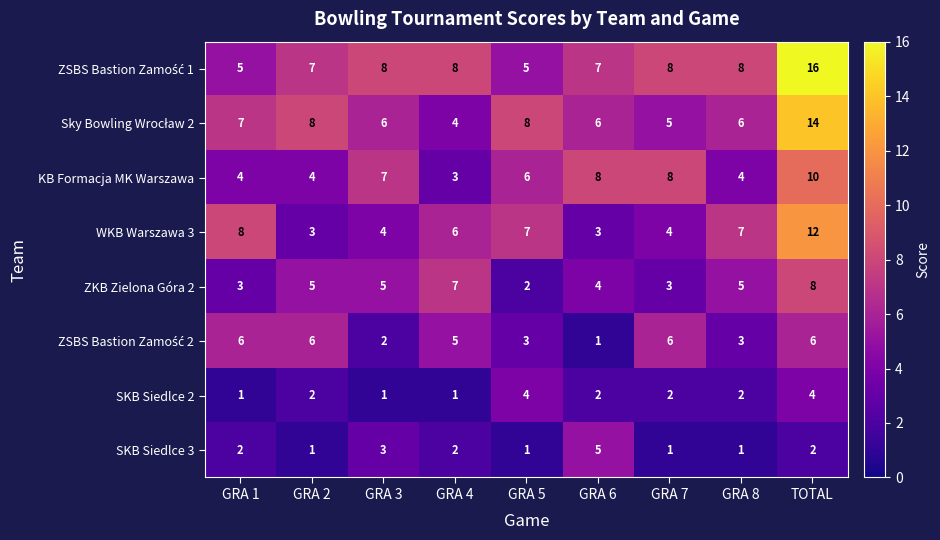

At how many categories does at least one series exceed 2?

9